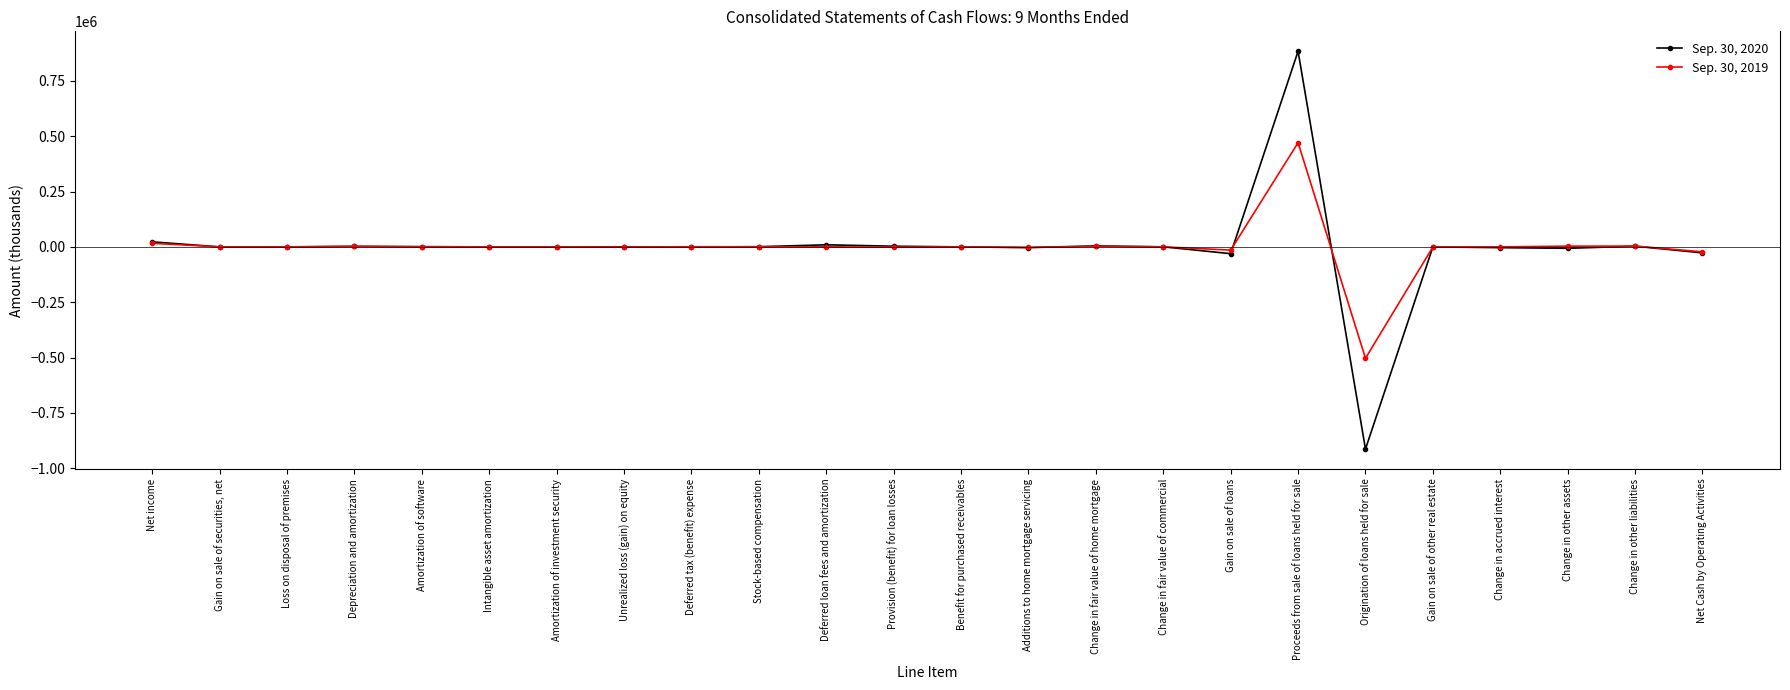

Read the Sep. 30, 2020 value at Provision (benefit) for loan losses.

3031